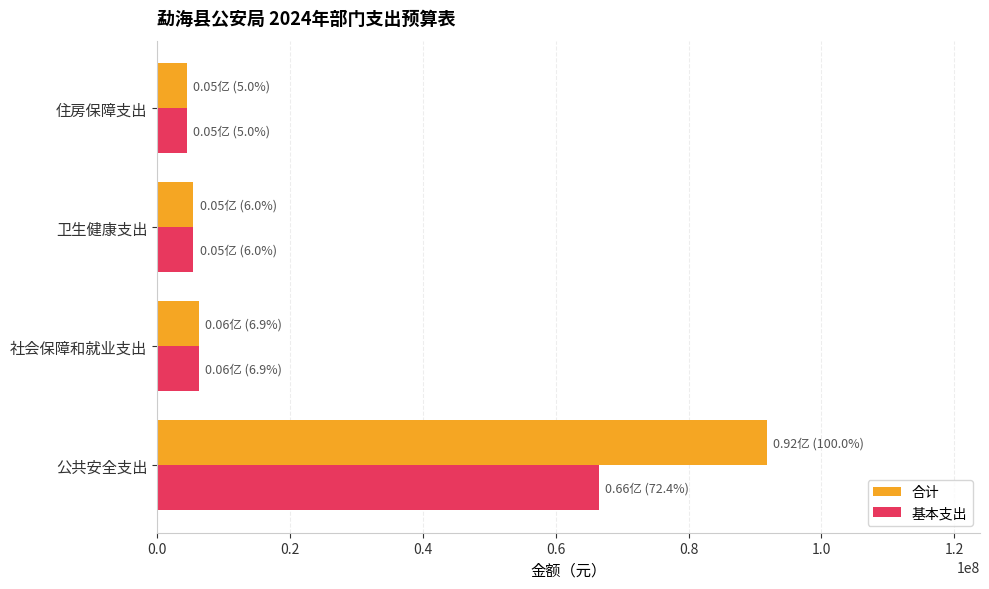

Which series has the largest range (max minus min)?

合计